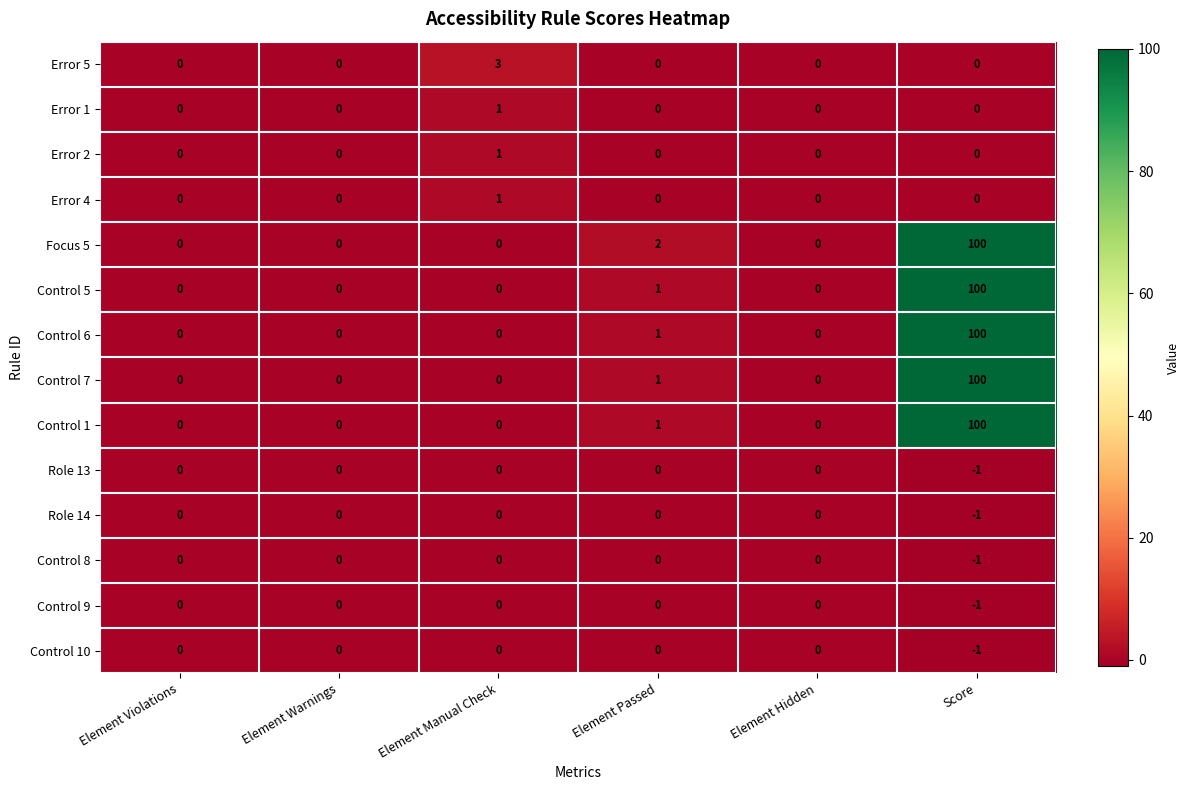

What is the smallest value displayed?

-1